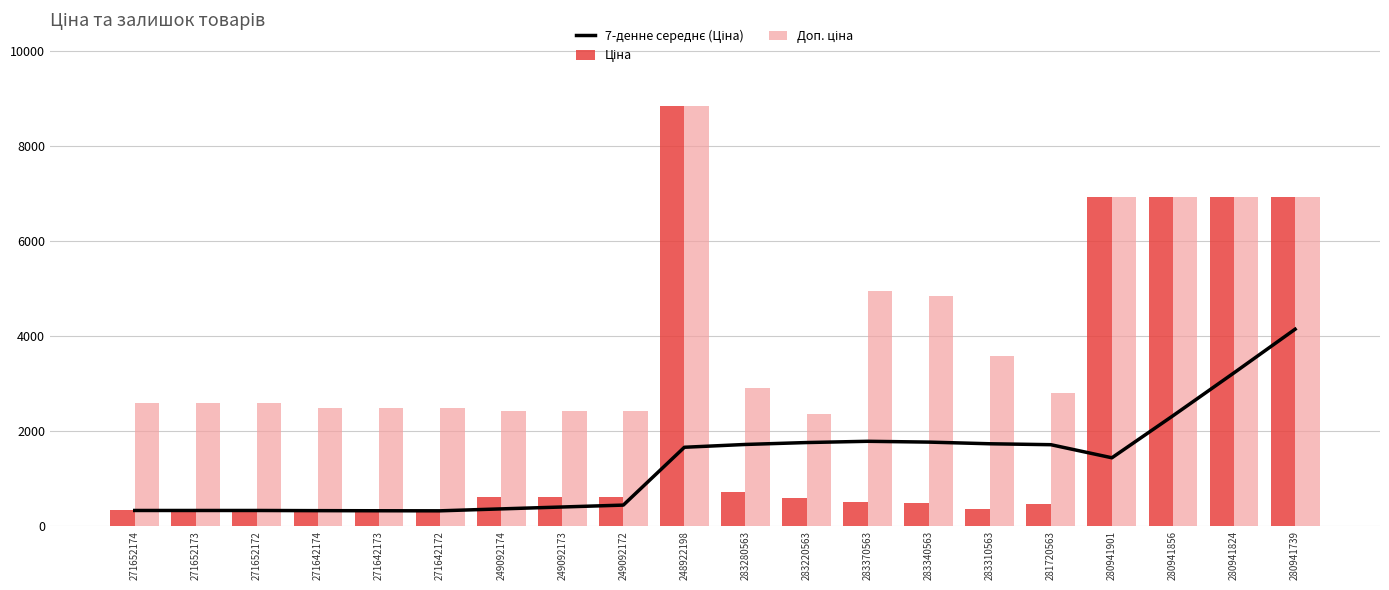

What is the greatest value displayed?

8856.7